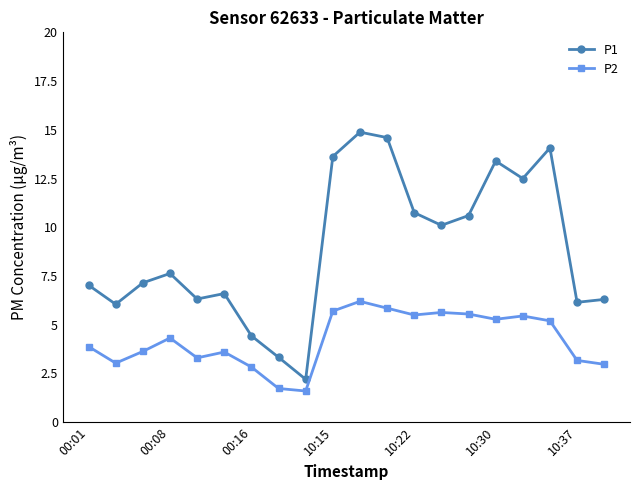

True or false: P2 and P1 cross at least once.

False